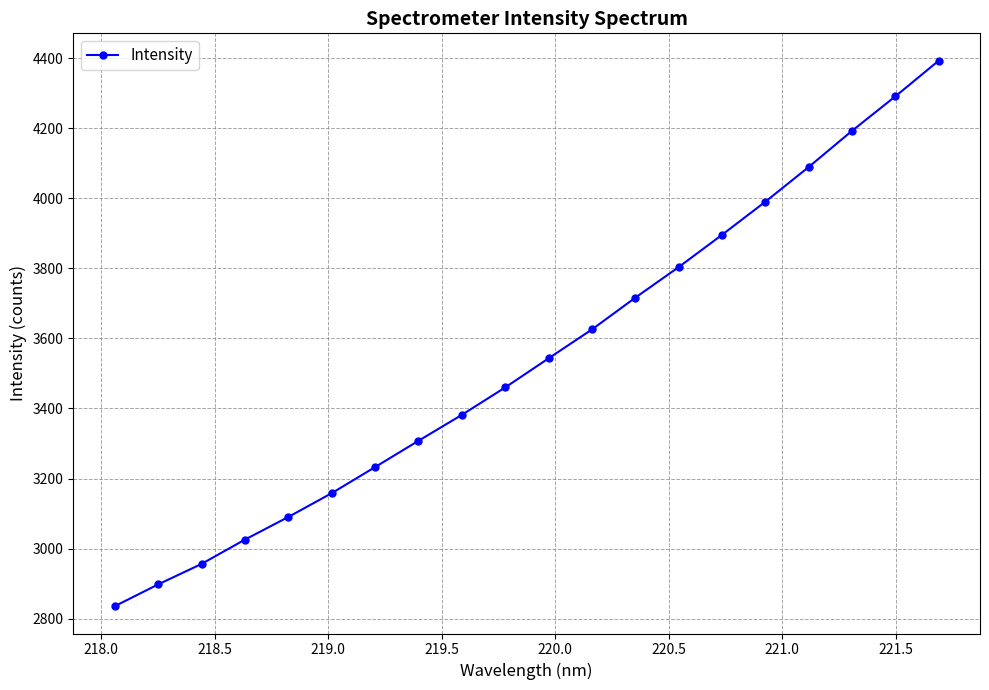

What is the value of the 9th point from the left?

3381.8